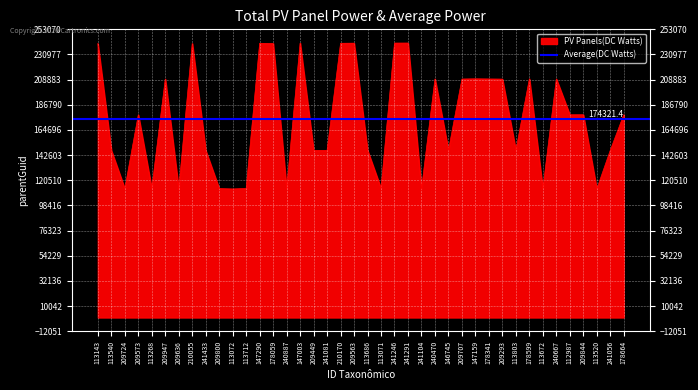

Which category has the lowest value across all series?

209636